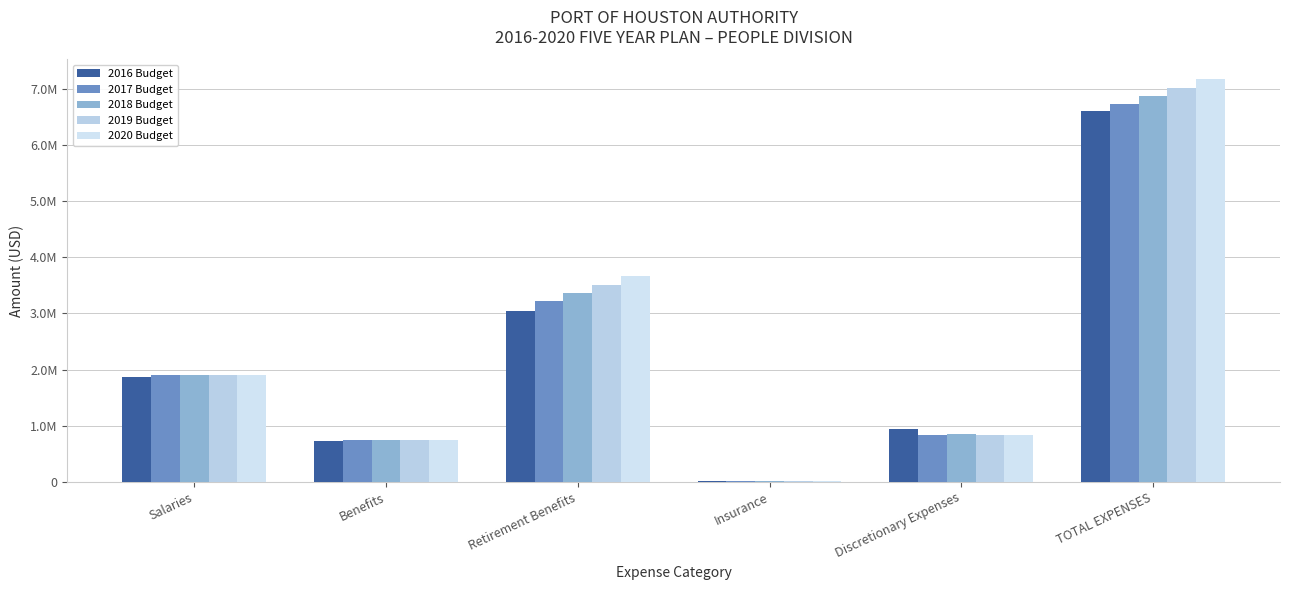

What is the label of the 1st bar from the right?

TOTAL EXPENSES